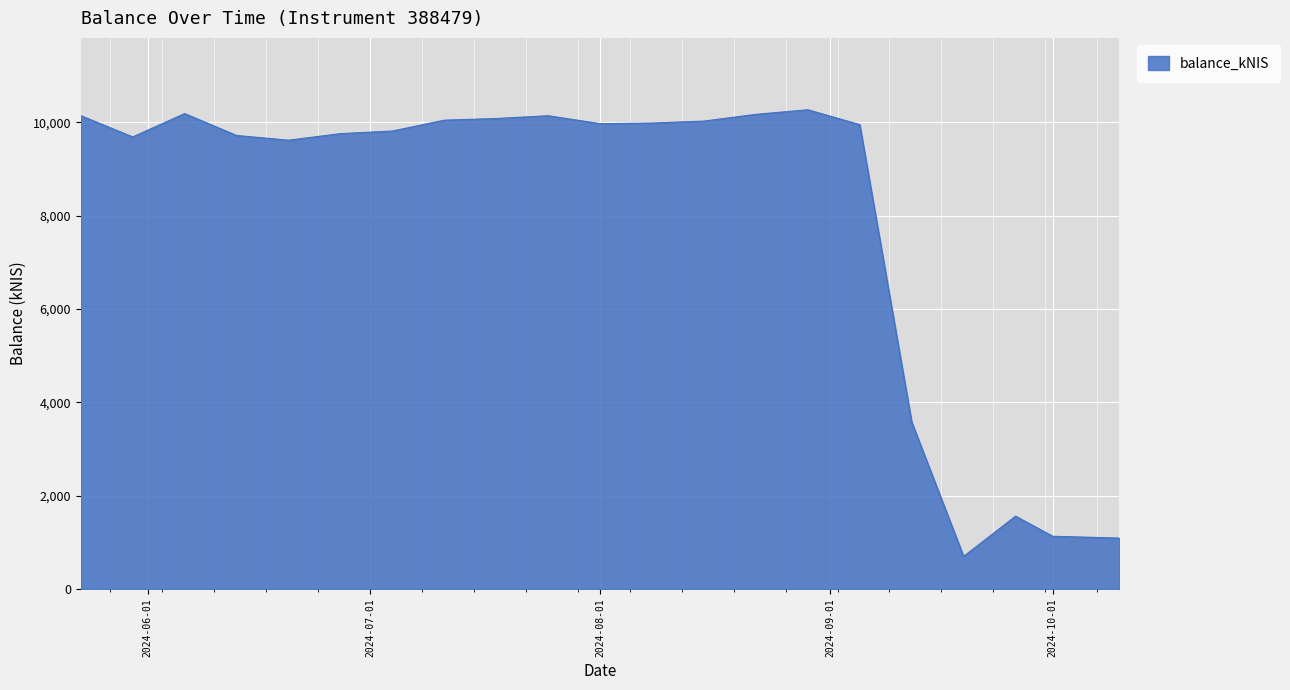

What is the sum of all values?

167608.9